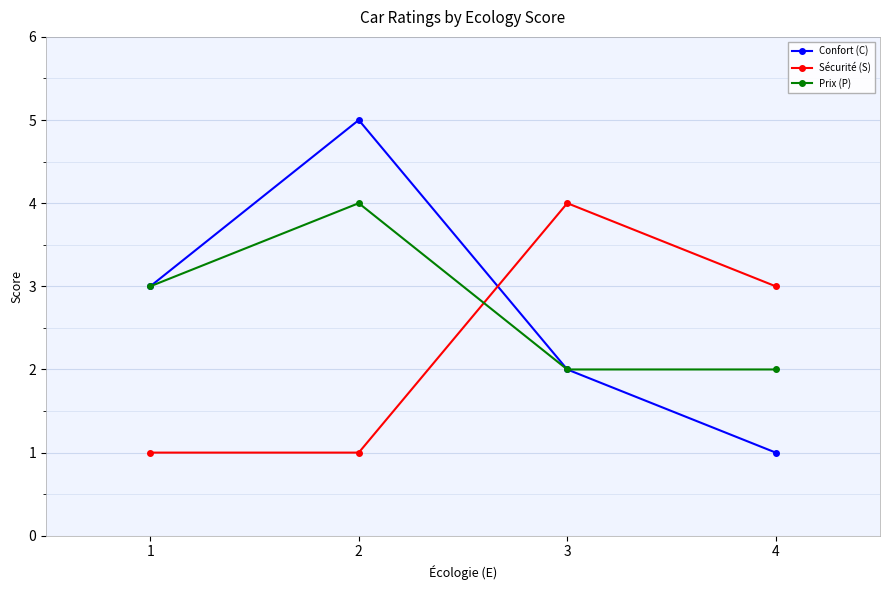

Which series has the largest range (max minus min)?

Confort (C)